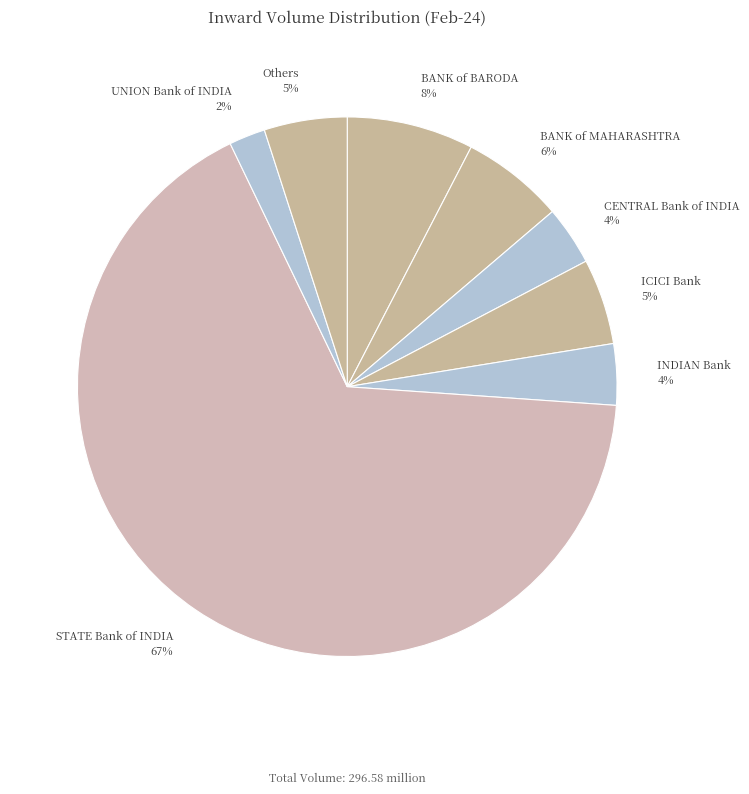

How many segments does this pie chart have?

8